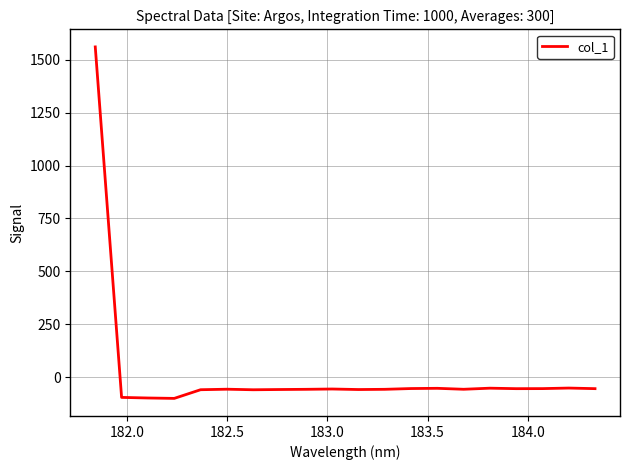

What is the difference between the maximum and minimum values?

1661.8